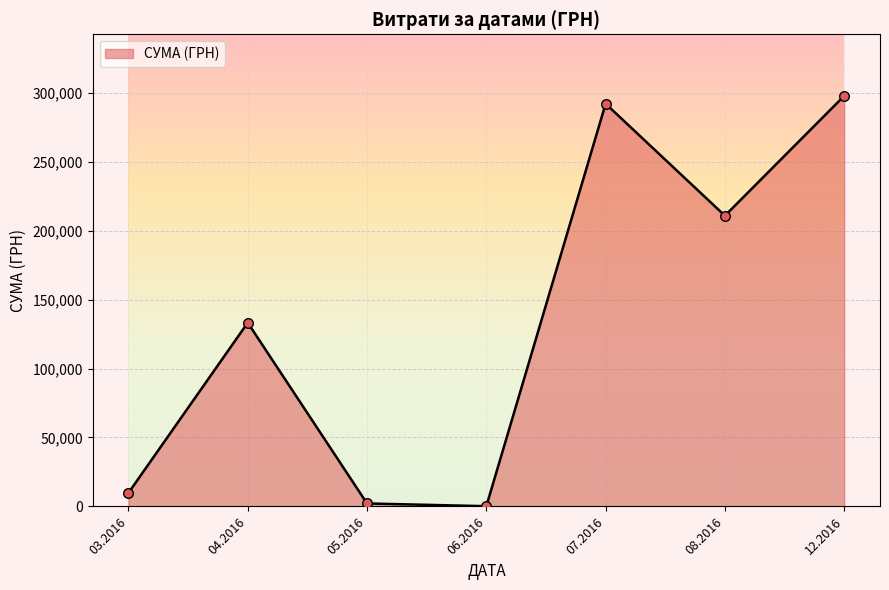

Which has a higher value, 08.2016 or 04.2016?

08.2016